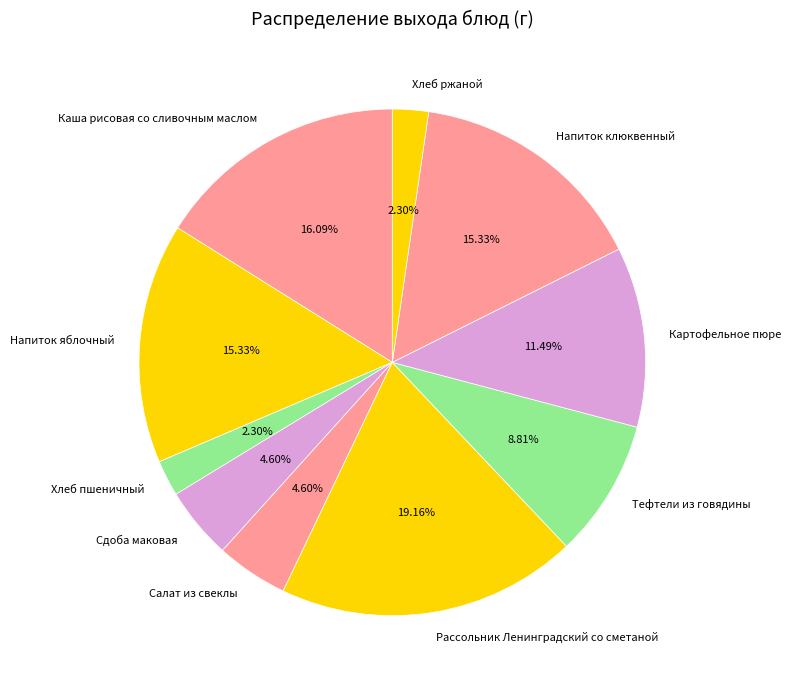

To the nearest percent, what percentage of the pie is Хлеб пшеничный?

2%